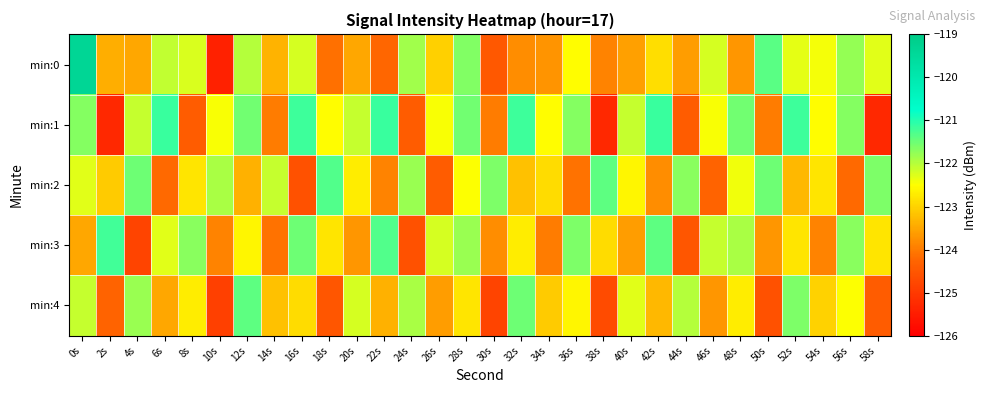

Reading right to left, list all the values displayed in this chart.

min:0: 58s=-122.3	56s=-121.8	54s=-122.4	52s=-122.3	50s=-121.4	48s=-123.7	46s=-122.2	44s=-123.6	42s=-122.9	40s=-123.6	38s=-123.9	36s=-122.5	34s=-123.7	32s=-123.8	30s=-124.5	28s=-121.6	26s=-123.0	24s=-121.9	22s=-124.2	20s=-123.5	18s=-124.1	16s=-122.2	14s=-123.4	12s=-122.0	10s=-125.4	8s=-122.2	6s=-122.1	4s=-123.5	2s=-123.4	0s=-119.4
min:1: 58s=-125.3	56s=-121.7	54s=-122.5	52s=-121.2	50s=-124.0	48s=-121.5	46s=-122.5	44s=-124.4	42s=-121.2	40s=-122.1	38s=-125.3	36s=-121.7	34s=-122.5	32s=-121.2	30s=-124.0	28s=-121.5	26s=-122.5	24s=-124.4	22s=-121.2	20s=-122.1	18s=-122.5	16s=-121.2	14s=-124.0	12s=-121.5	10s=-122.5	8s=-124.4	6s=-121.2	4s=-122.1	2s=-125.3	0s=-121.7
min:2: 58s=-121.6	56s=-124.2	54s=-122.8	52s=-123.3	50s=-121.5	48s=-122.4	46s=-124.3	44s=-121.7	42s=-123.8	40s=-122.6	38s=-121.4	36s=-124.1	34s=-122.9	32s=-123.2	30s=-121.6	28s=-122.5	26s=-124.4	24s=-121.8	22s=-123.9	20s=-122.7	18s=-121.3	16s=-124.6	14s=-122.1	12s=-123.4	10s=-121.9	8s=-122.8	6s=-124.2	4s=-121.5	2s=-123.1	0s=-122.3
min:3: 58s=-122.8	56s=-121.7	54s=-123.9	52s=-122.8	50s=-123.7	48s=-121.9	46s=-122.1	44s=-124.5	42s=-121.4	40s=-123.6	38s=-122.9	36s=-121.6	34s=-124.0	32s=-122.7	30s=-123.8	28s=-121.8	26s=-122.2	24s=-124.6	22s=-121.3	20s=-123.7	18s=-122.8	16s=-121.5	14s=-124.1	12s=-122.6	10s=-123.9	8s=-121.7	6s=-122.3	4s=-124.8	2s=-121.2	0s=-123.5
min:4: 58s=-124.4	56s=-122.5	54s=-123.0	52s=-121.6	50s=-124.6	48s=-122.7	46s=-123.7	44s=-122.0	42s=-123.3	40s=-122.3	38s=-124.7	36s=-122.6	34s=-123.1	32s=-121.5	30s=-124.8	28s=-122.8	26s=-123.6	24s=-121.9	22s=-123.4	20s=-122.2	18s=-124.5	16s=-122.9	14s=-123.2	12s=-121.4	10s=-124.9	8s=-122.7	6s=-123.5	4s=-121.8	2s=-124.3	0s=-122.1